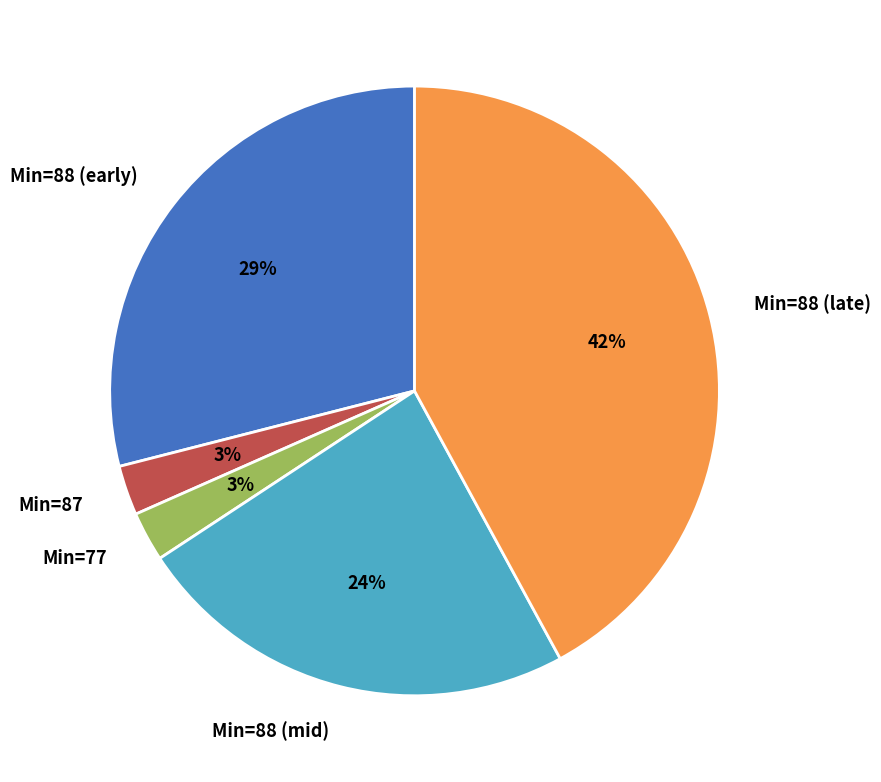

To the nearest percent, what percentage of the pie is Min=88 (early)?

29%